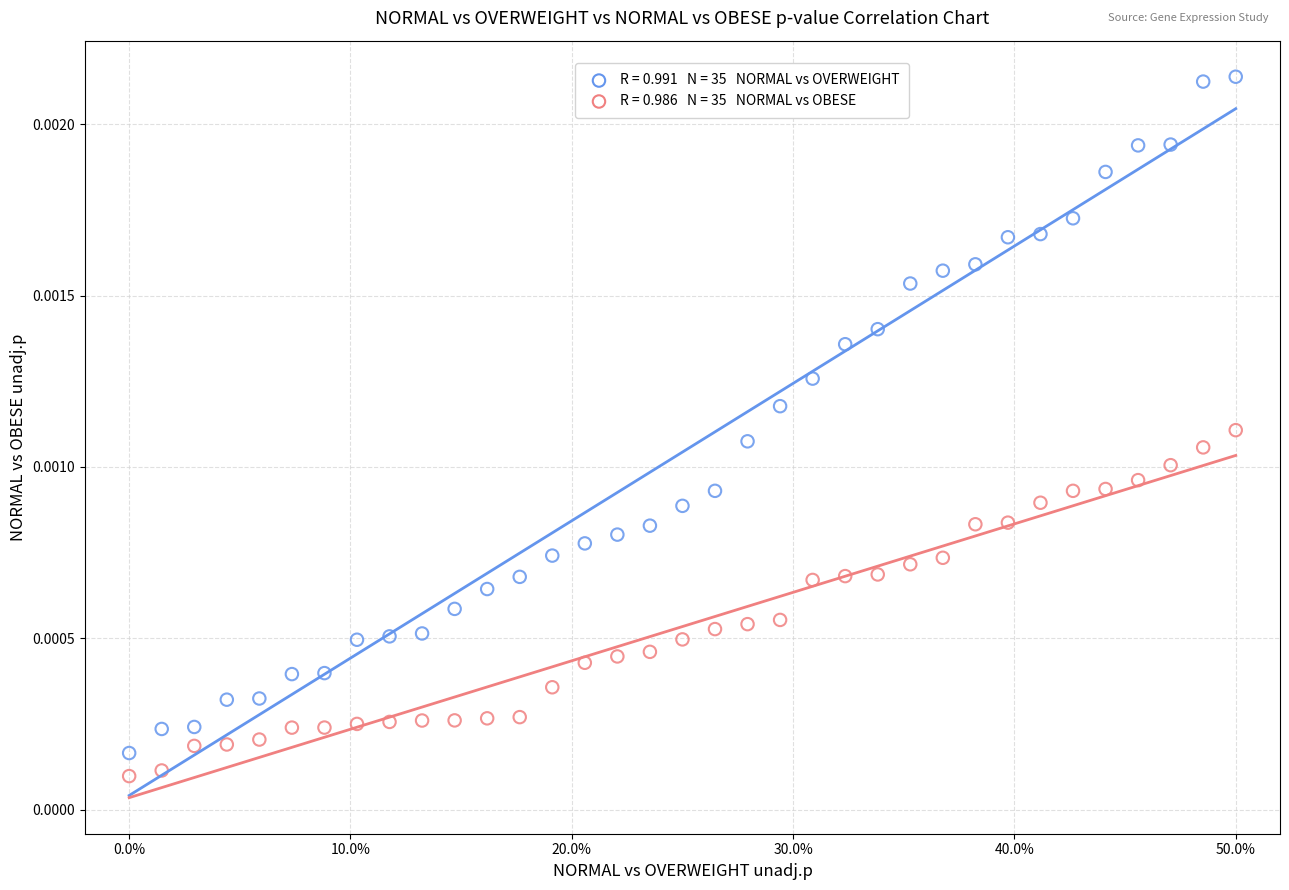

Across all data points, what is the range of X values (max minus min)?

0.5